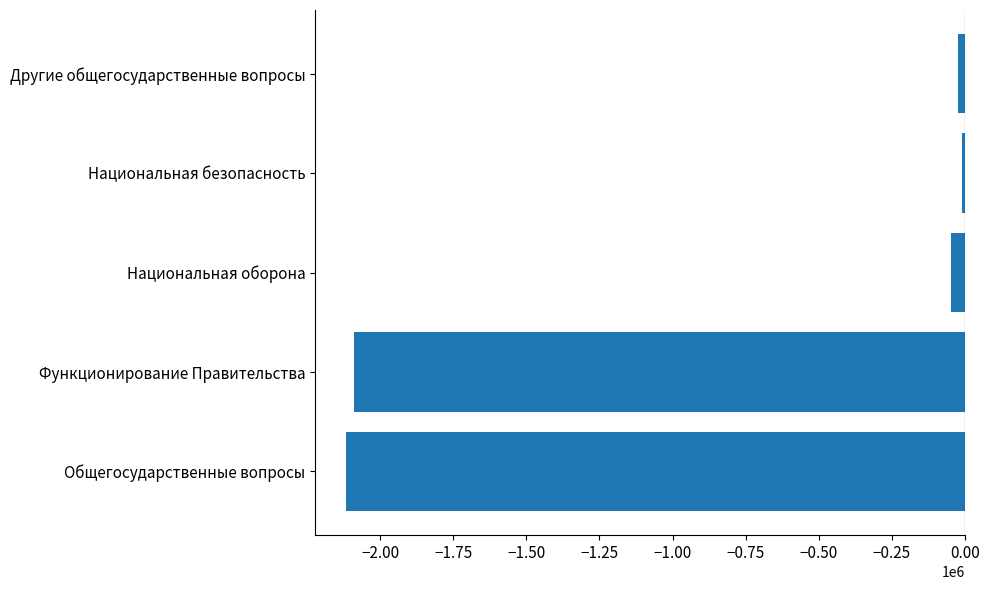

What is the sum of all values?

-4288015.8